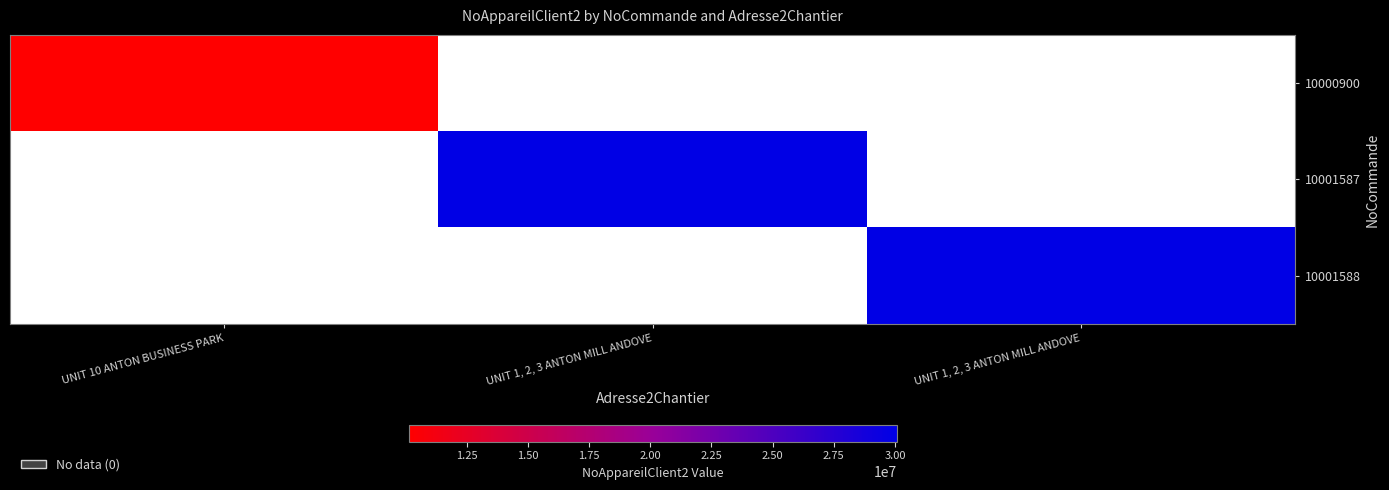

Which label corresponds to the largest value in the chart?

UNIT 1, 2, 3 ANTON MILL ANDOVE